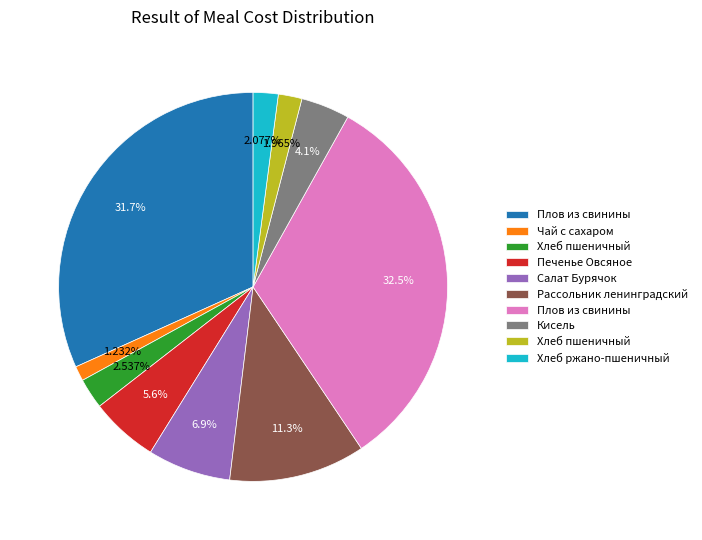

Does any single category account for the majority?

No